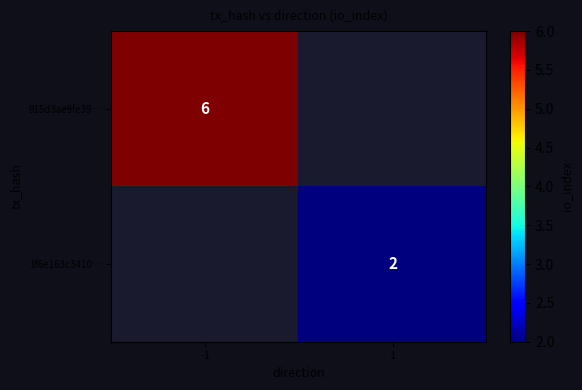

Which has a higher value, 1 or -1?

-1